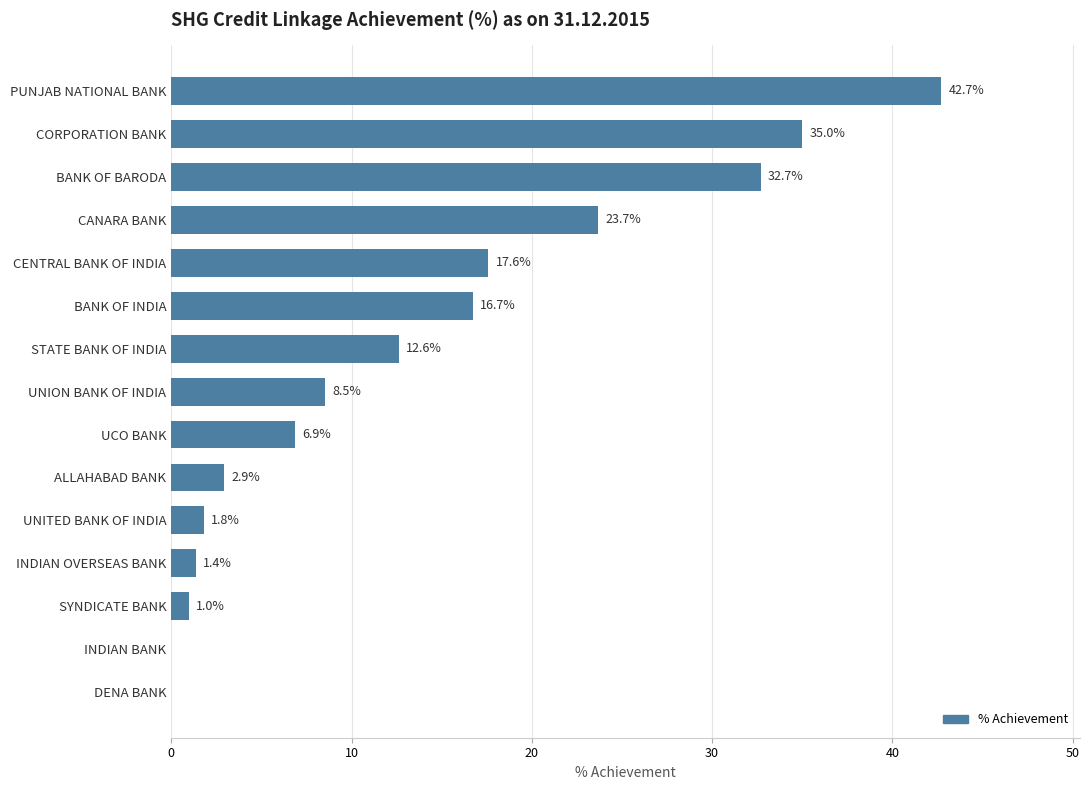

What is the change in value from BANK OF INDIA to INDIAN BANK?

-16.7